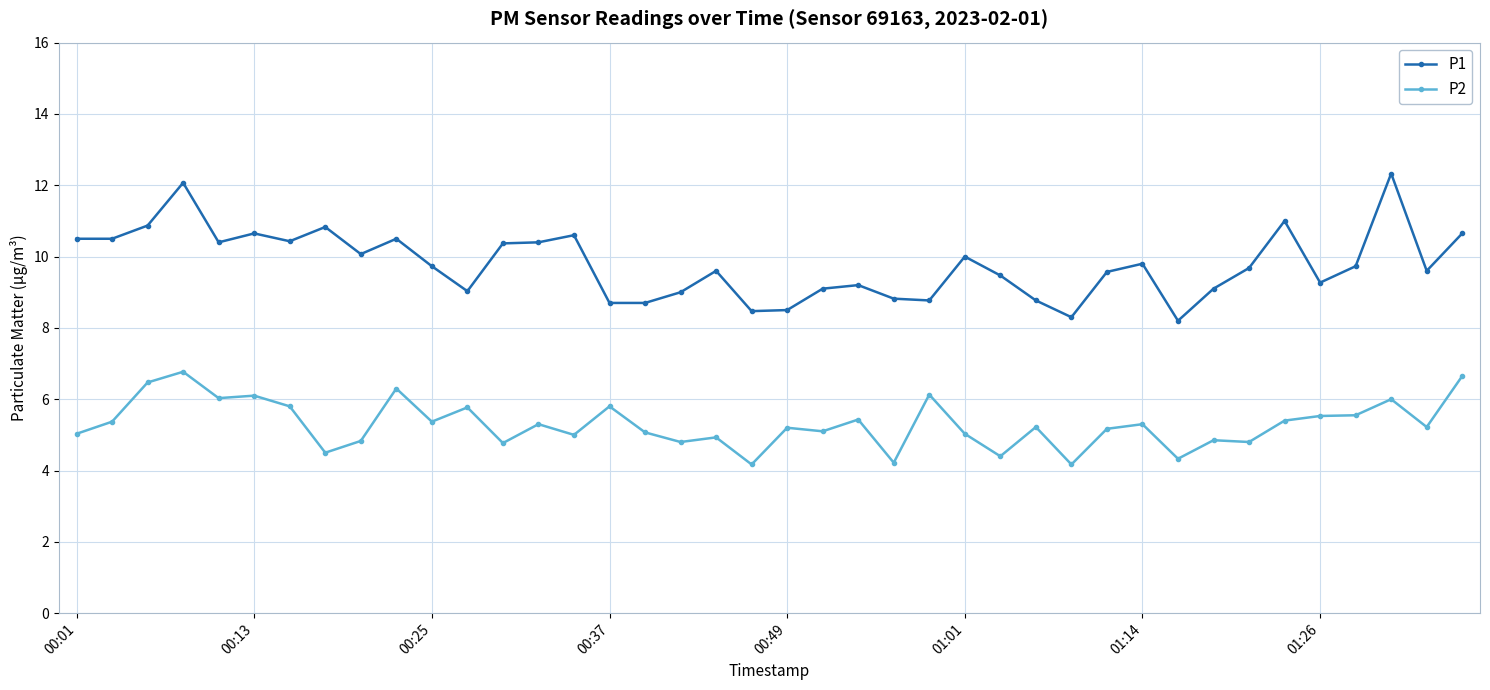

What are all the series names shown in the legend?

P1, P2